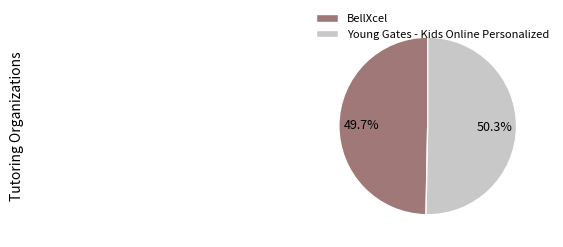

What is the smallest slice in the pie chart?

BellXcel